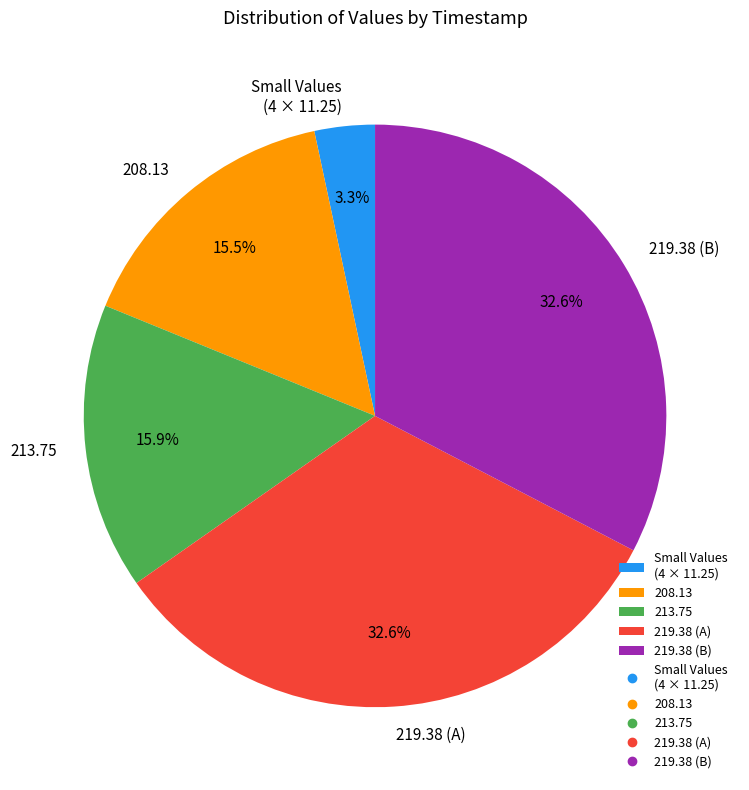

What percentage is NOT represented by 213.75?

84.1%